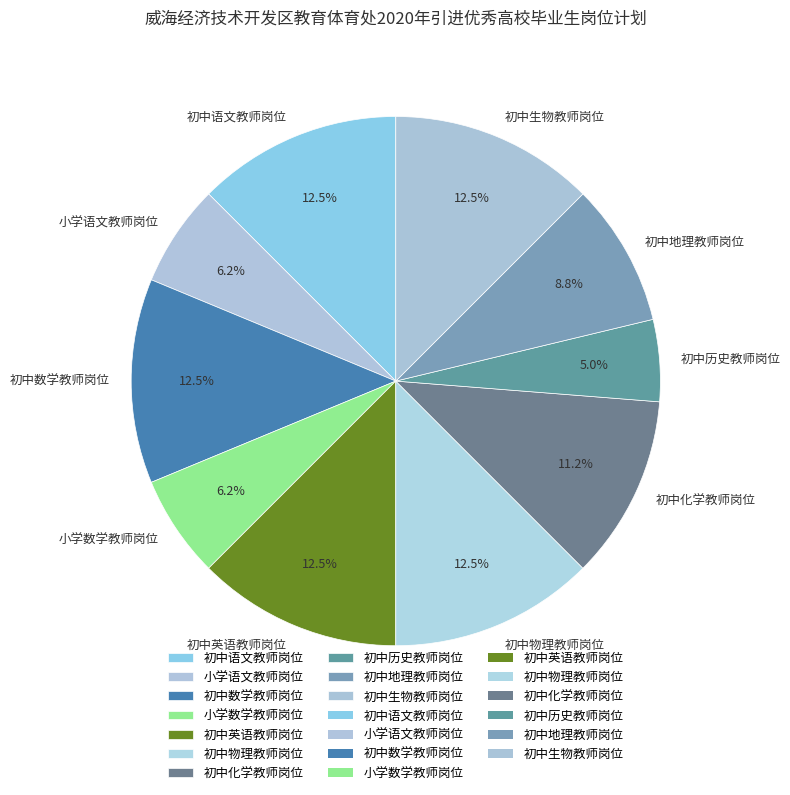

Which slice is the smallest?

初中历史教师岗位